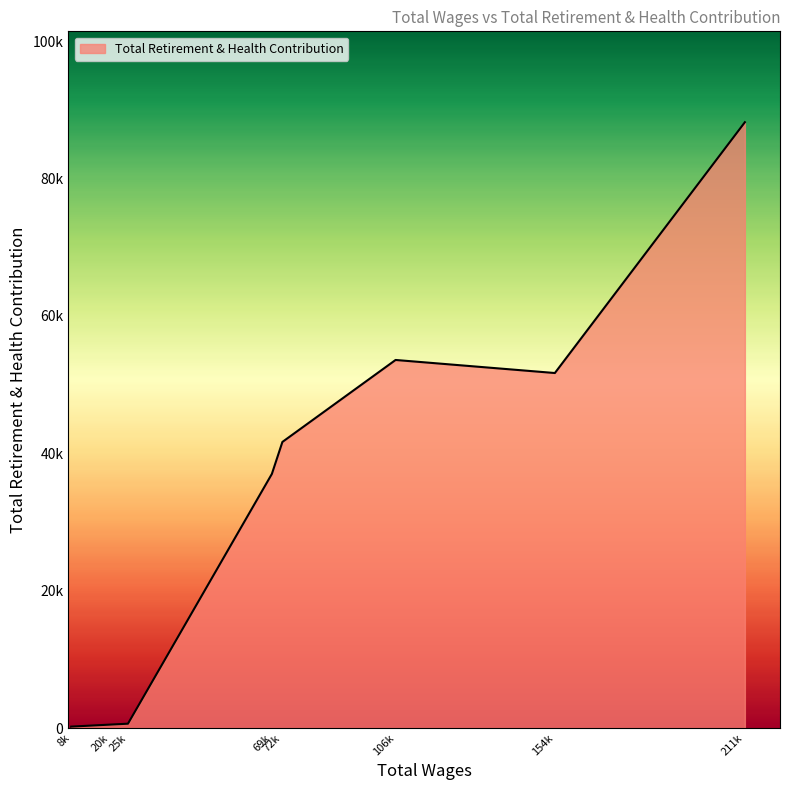

Rank the categories by value from highest to lowest.

211365.0, 106283.0, 154201.0, 72235.0, 69066.0, 25779.0, 20243.0, 8694.0